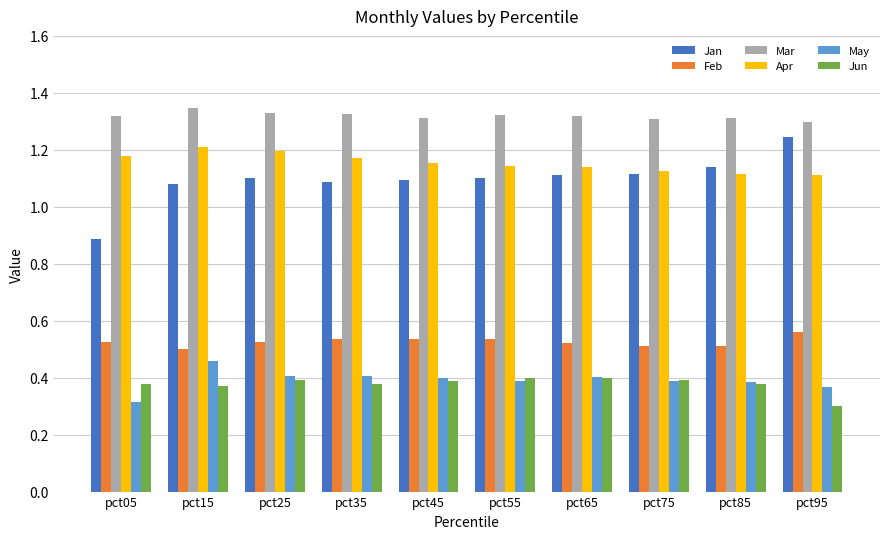

Which series has the largest total across all categories?

Mar